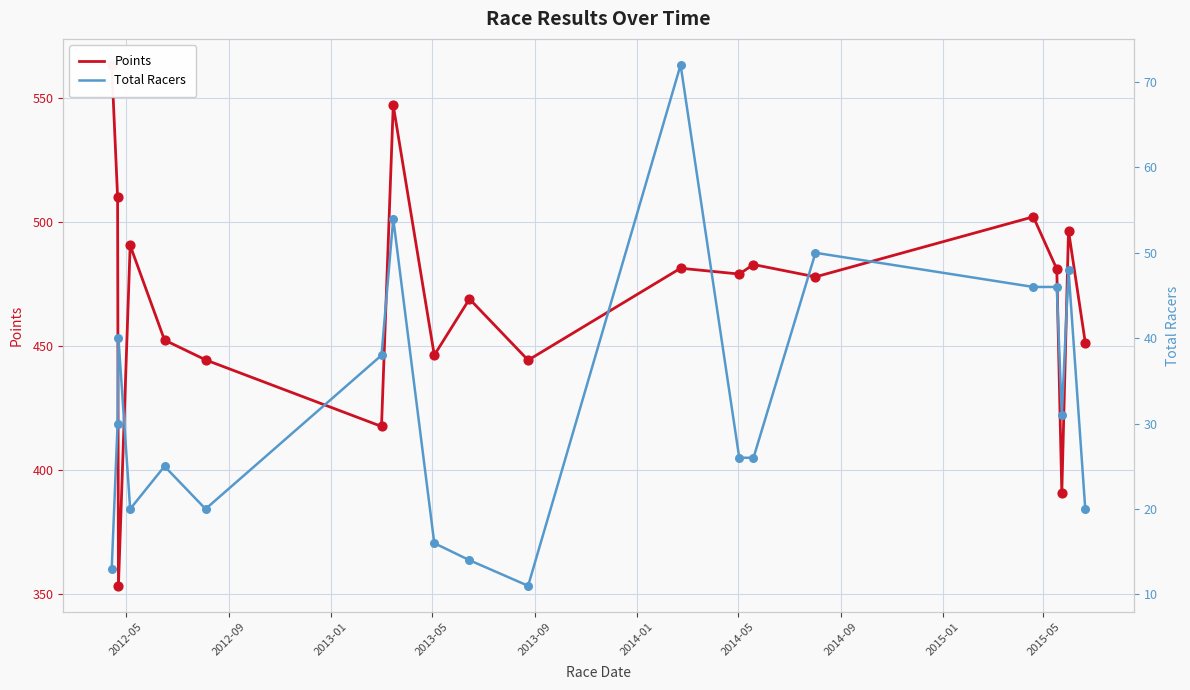

At how many categories does at least one series exceed 352?

20